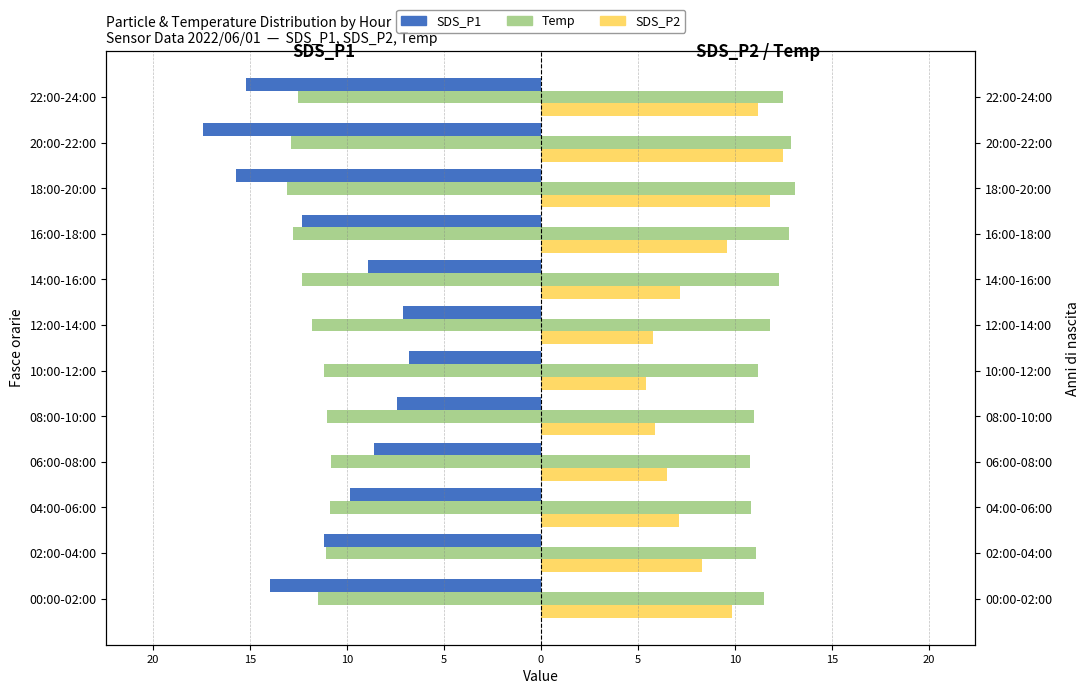

What is the spread (max minus min) of values at 06:00-08:00?

19.4